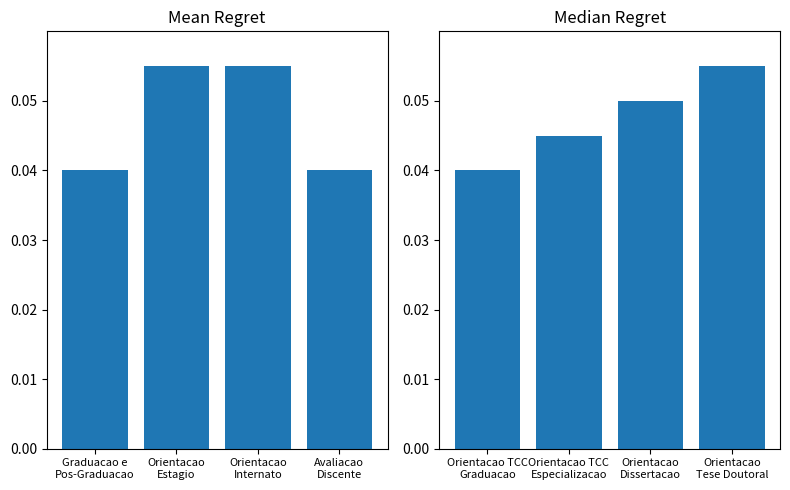

Which has a higher value, Orientacao
Internato or Orientacao
Estagio?

Orientacao
Internato